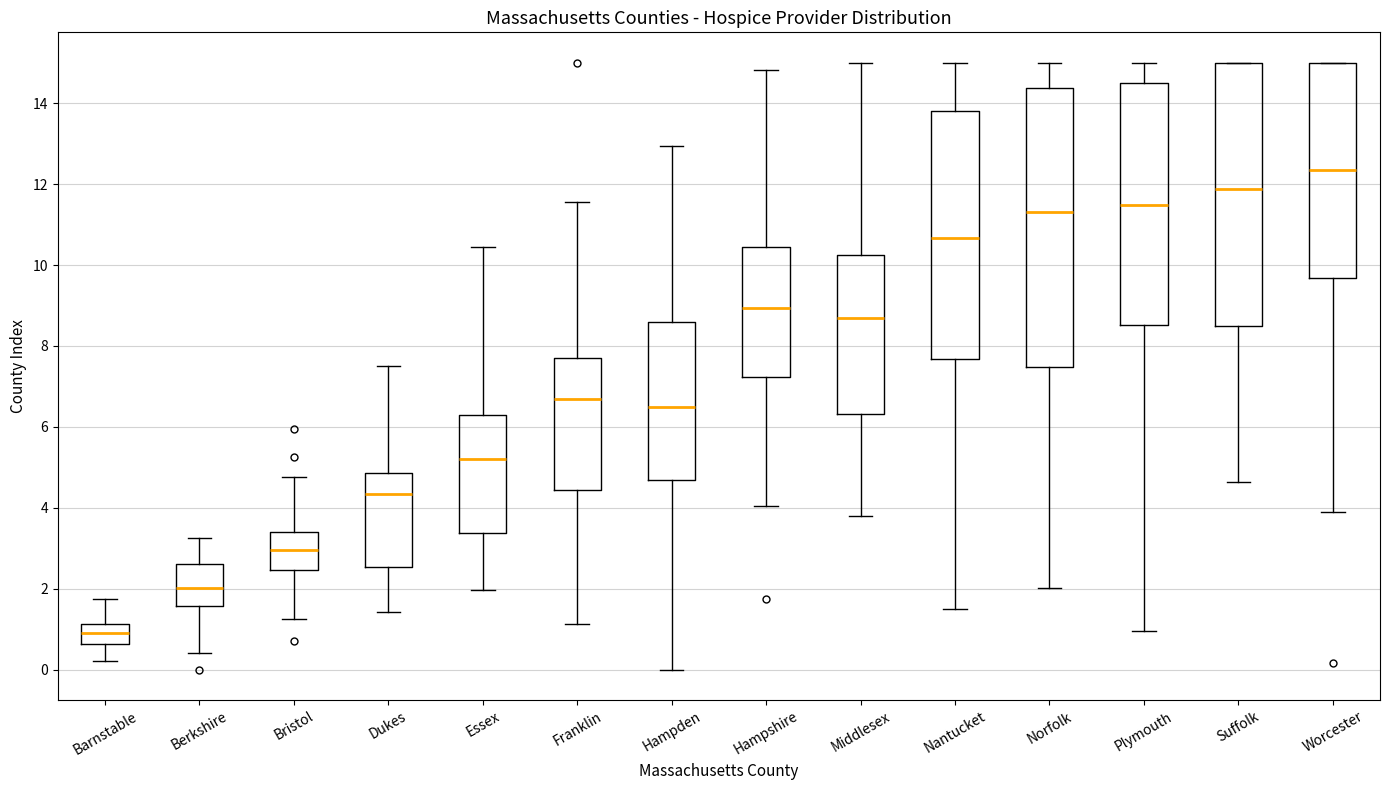

Comparing the boxes themselves (not the whiskers), which one is the tallest?

Norfolk